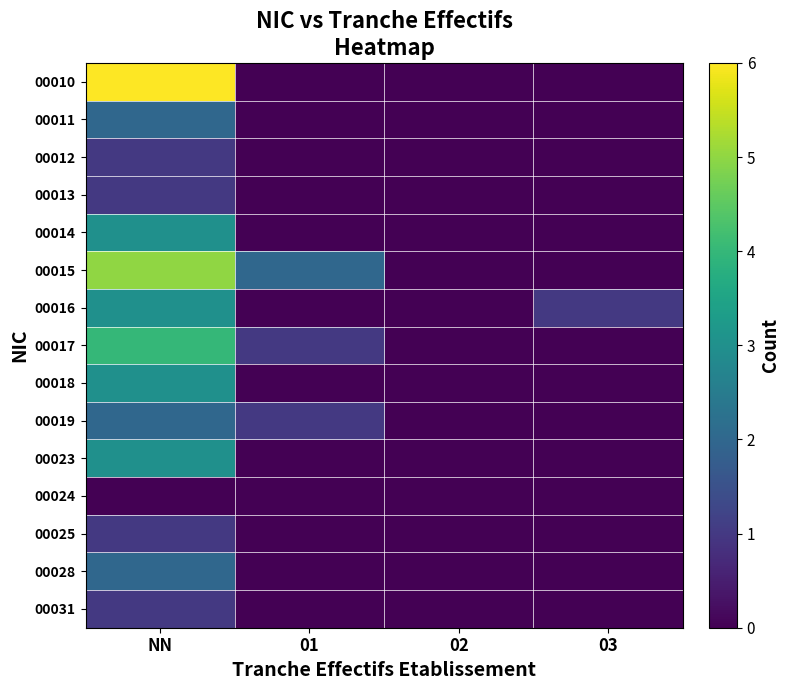

Rank the series at 03 from highest to lowest value.

00016, 00010, 00011, 00012, 00013, 00014, 00015, 00017, 00018, 00019, 00023, 00024, 00025, 00028, 00031